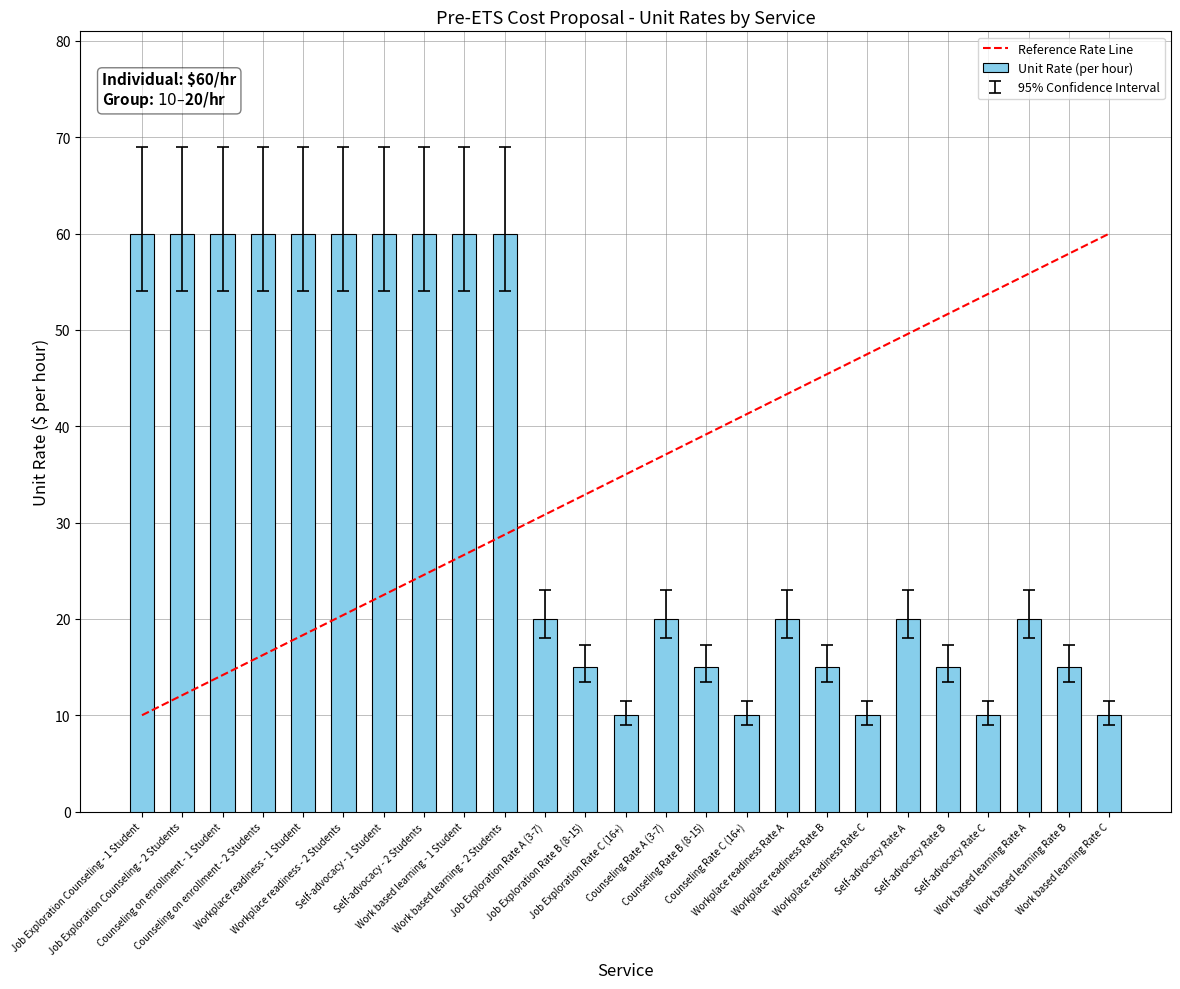

Are the bars grouped side by side (vs. stacked)?

No